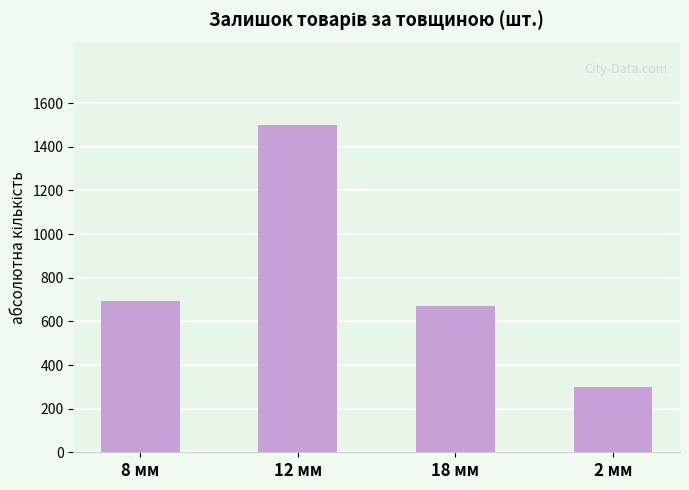

How many bars are there in total?

4